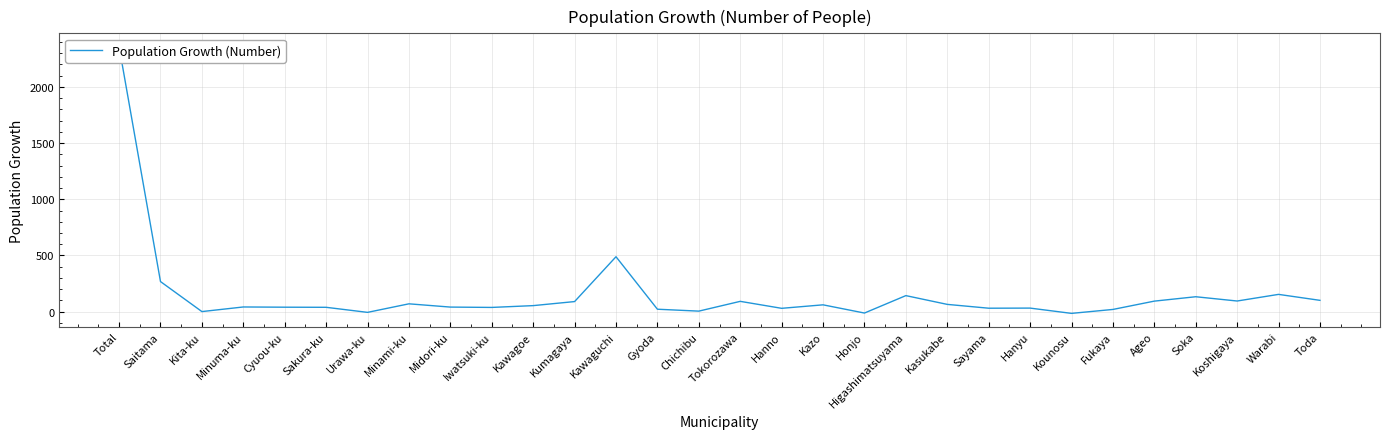

How many points are higher than both their immediate neighbors (excluding endpoints)?

9